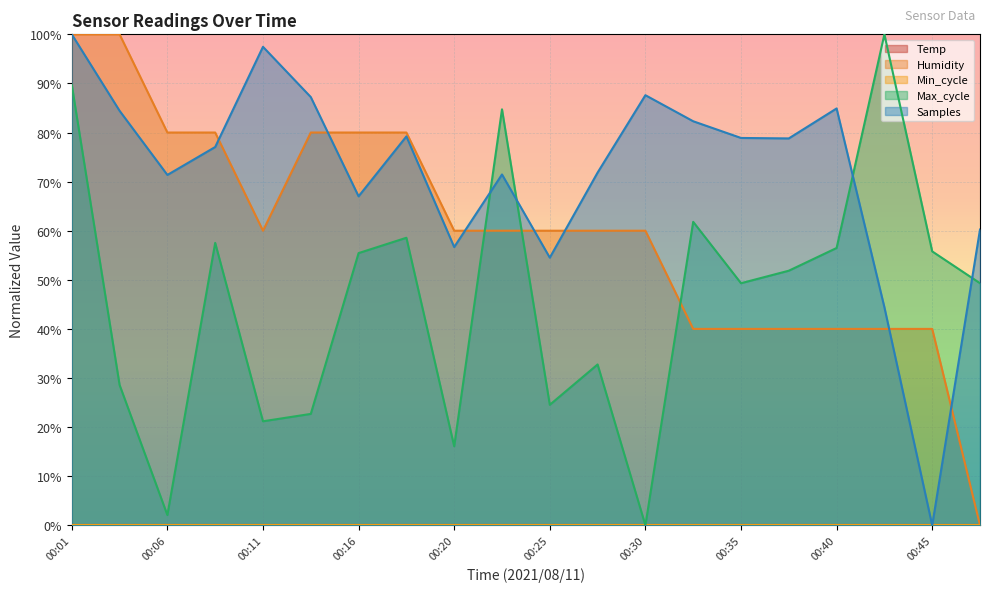

What is the value of the Max_cycle point at the 10th from the left?

84.7